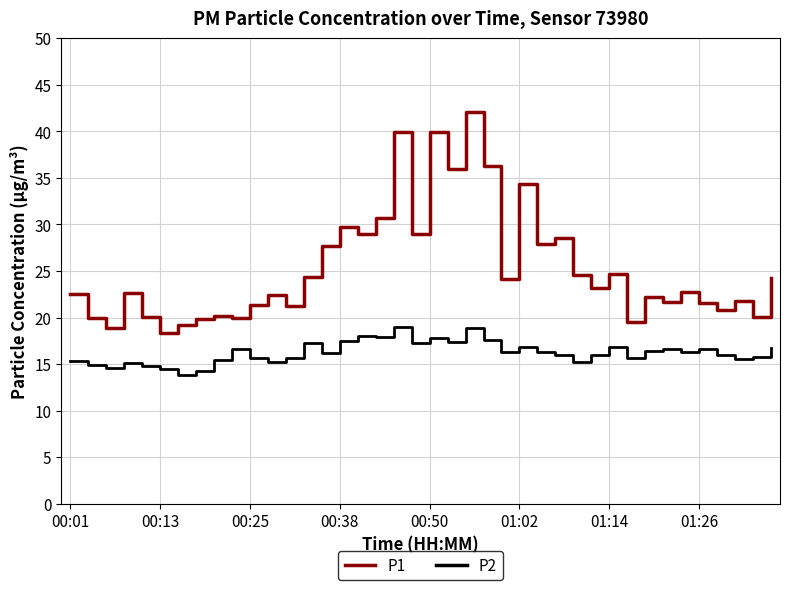

What is the greatest value displayed?

42.1